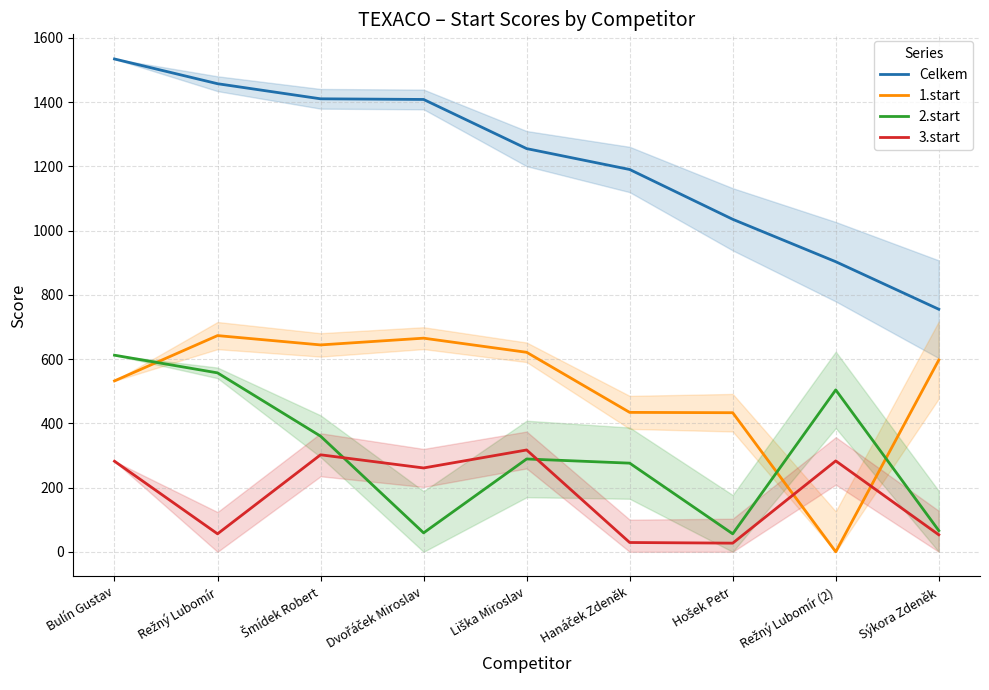

After their last crossing, which series has the higher values: 1.start or 3.start?

1.start